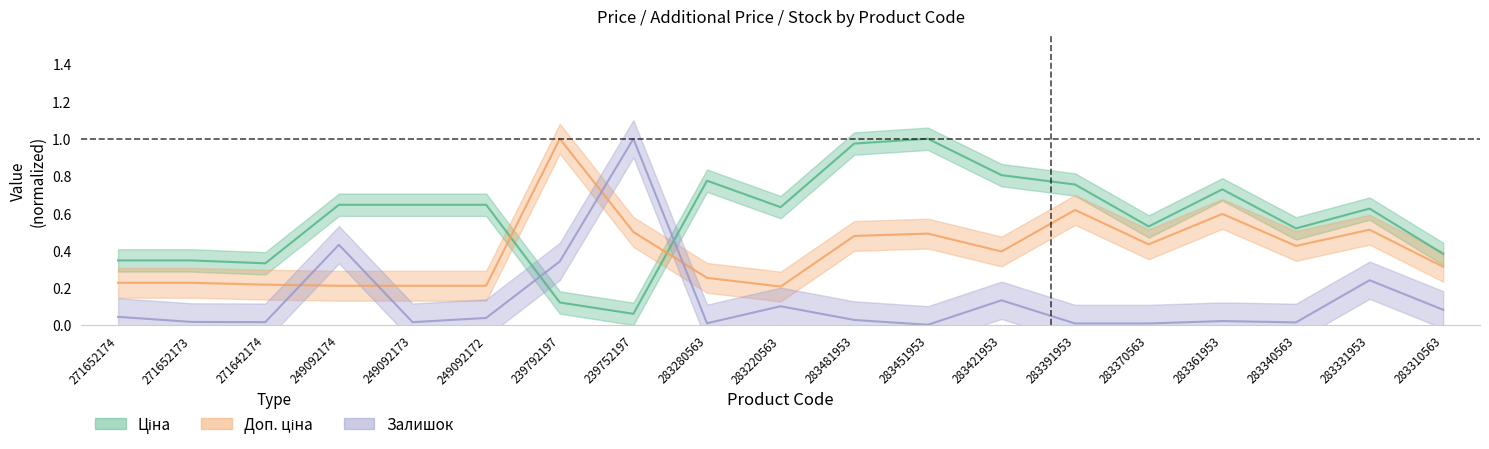

What is the value of the Доп. ціна point at the 13th from the left?

0.4